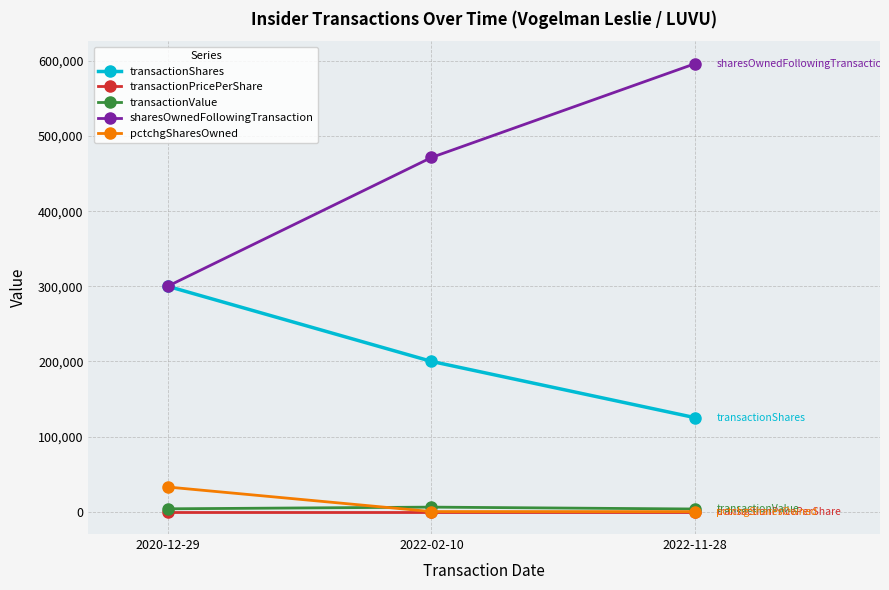

The value of pctchgSharesOwned at 2020-12-29 is 54267.1. True or false?

False